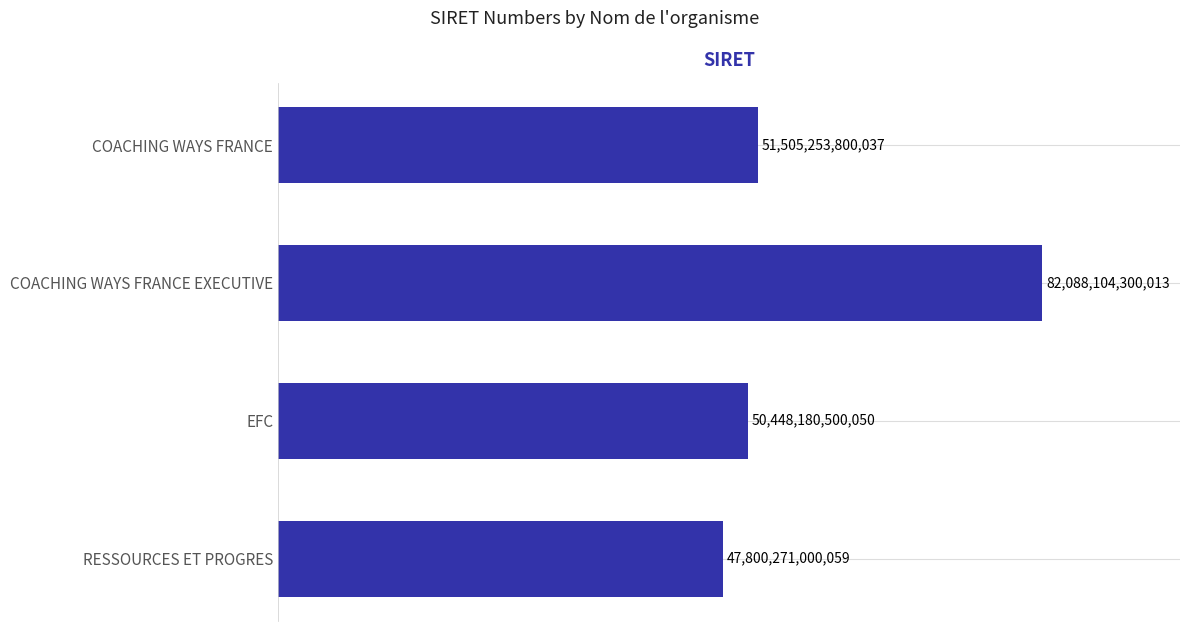

How many data points are less than 51505253800037?

2